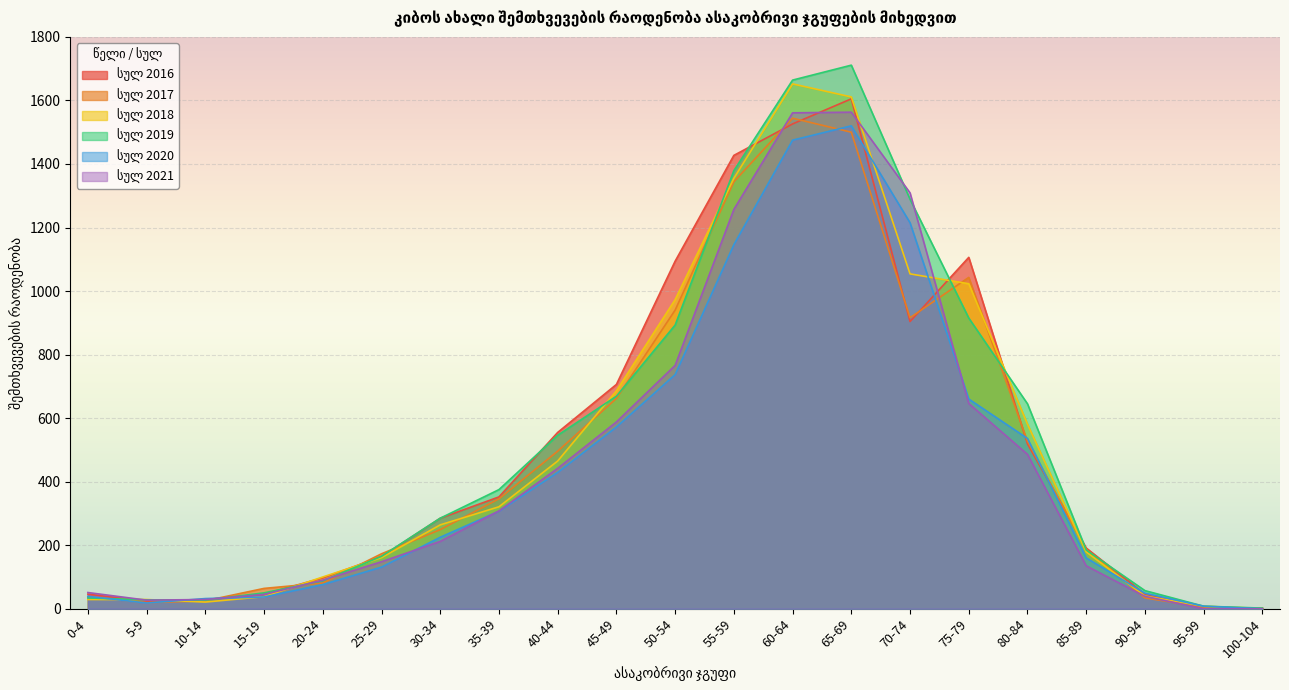

At which category does სულ 2018 reach its first local peak?

60-64